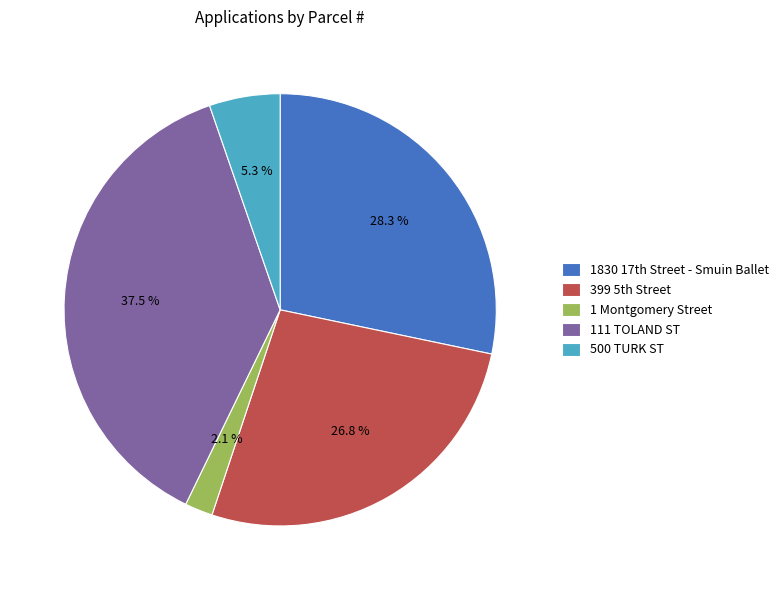

Rank the categories by value from lowest to highest.

1 Montgomery Street, 500 TURK ST, 399 5th Street, 1830 17th Street - Smuin Ballet, 111 TOLAND ST